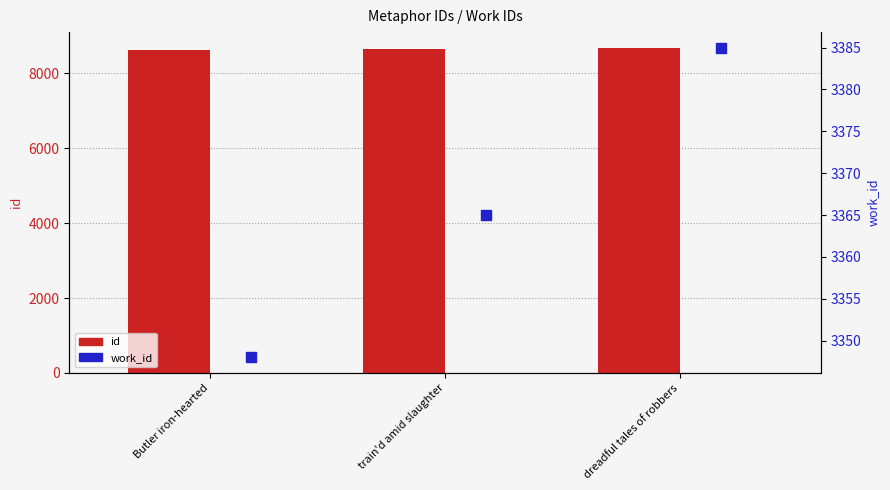

Which series reaches the maximum Y coordinate?

id